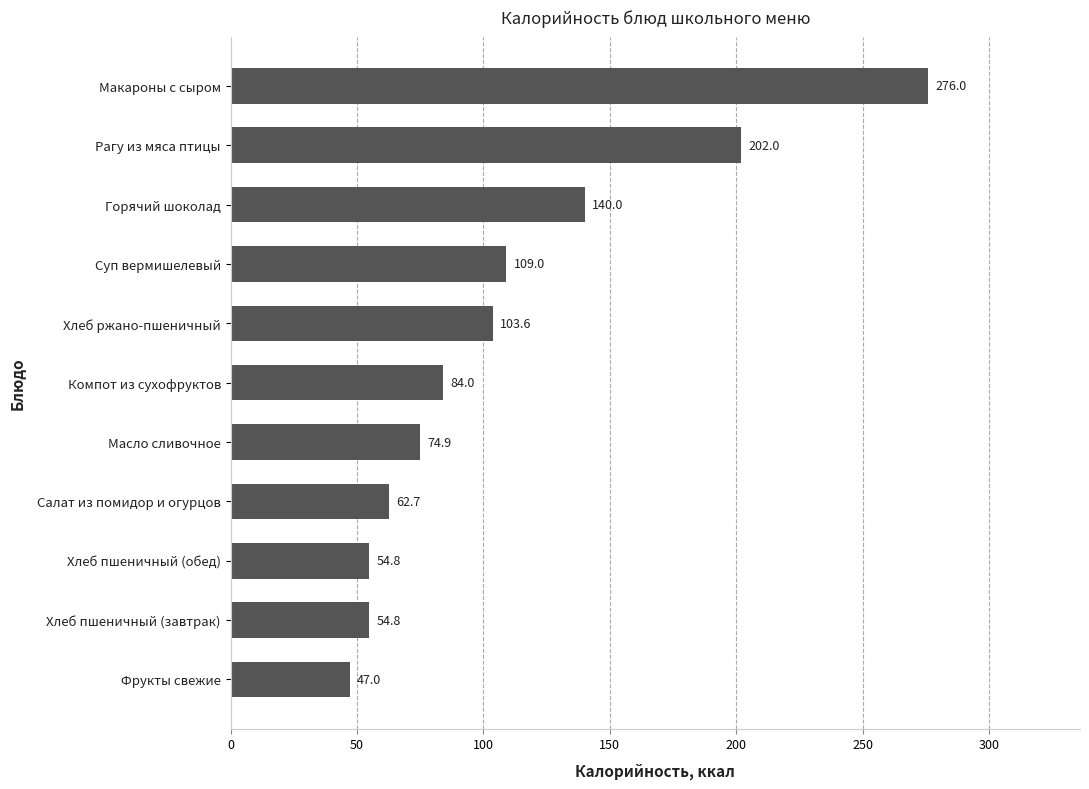

What is the approximate value at Суп вермишелевый?

109.0